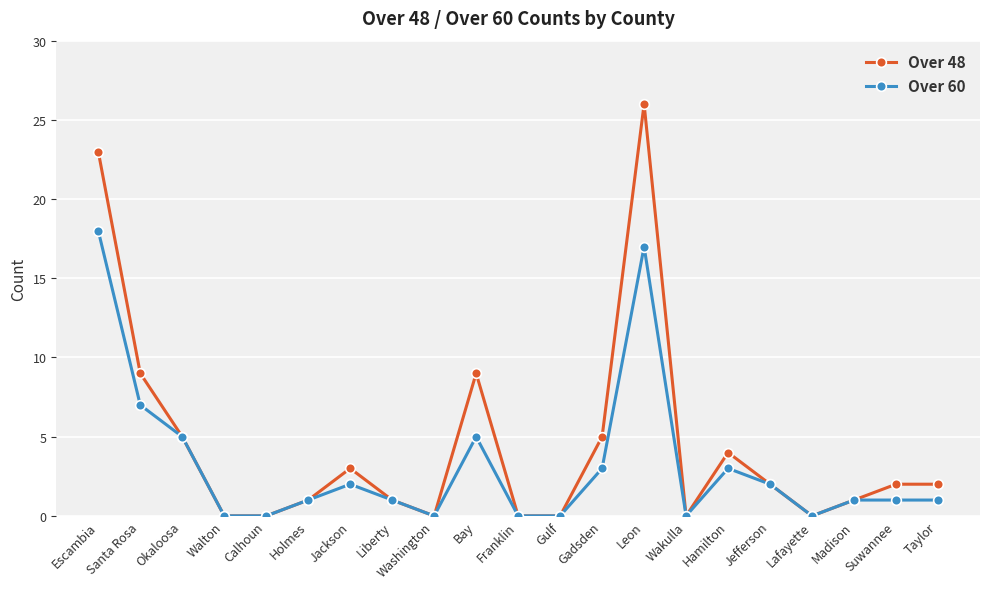

Which series has the largest total across all categories?

Over 48